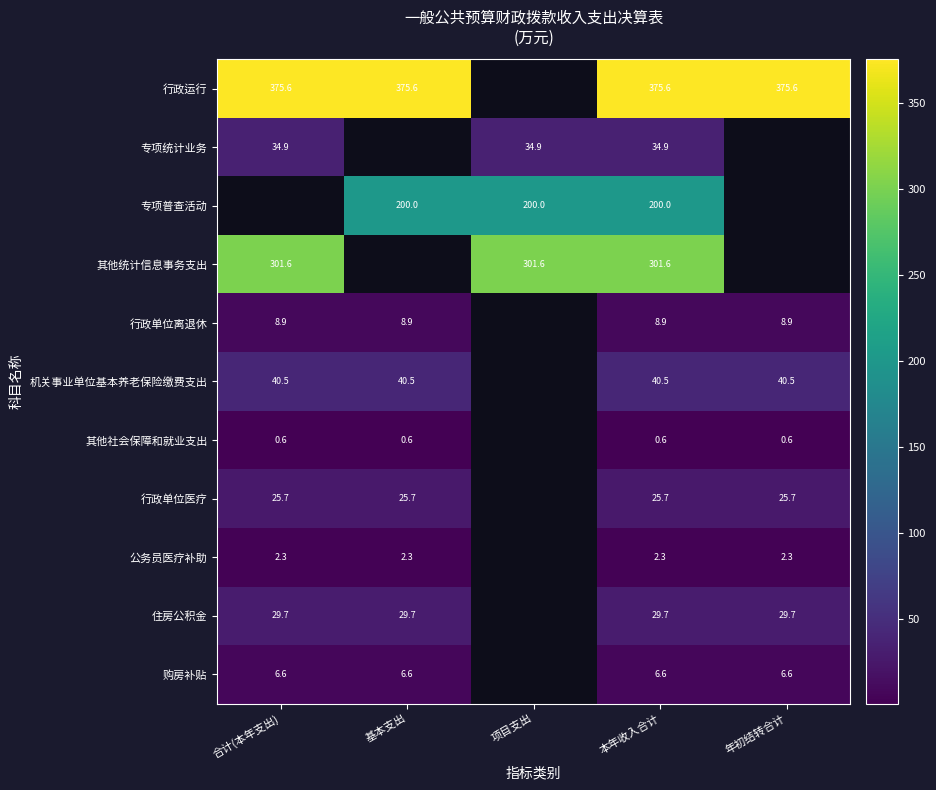

True or false: 行政单位离退休 has a value of 8.9 at 年初结转合计.

True